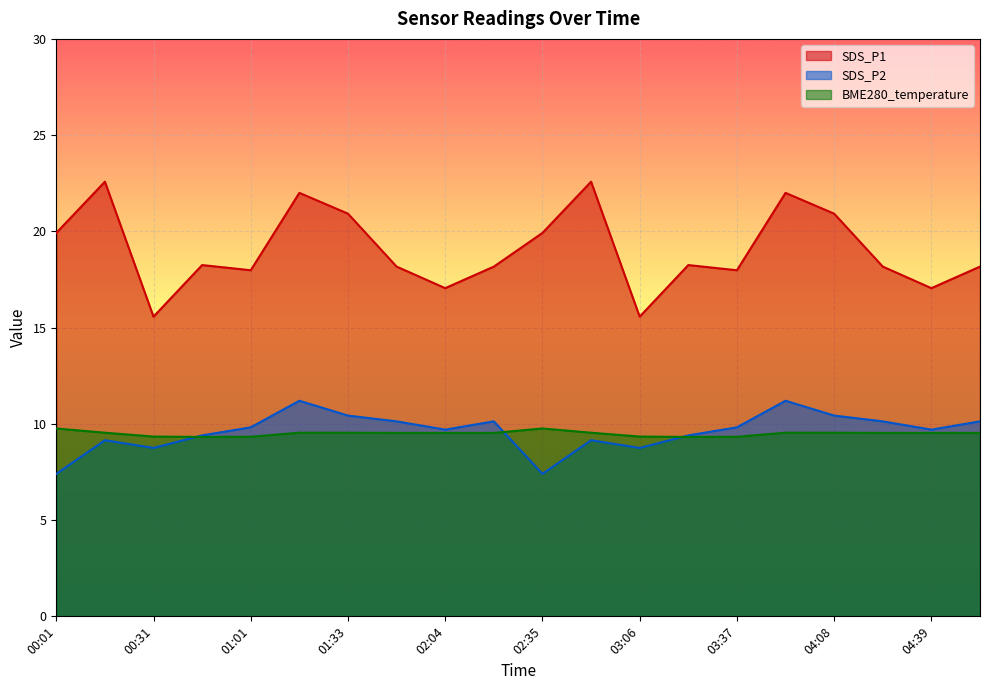

True or false: SDS_P1 has a value of 30.5 at 04:23.

False